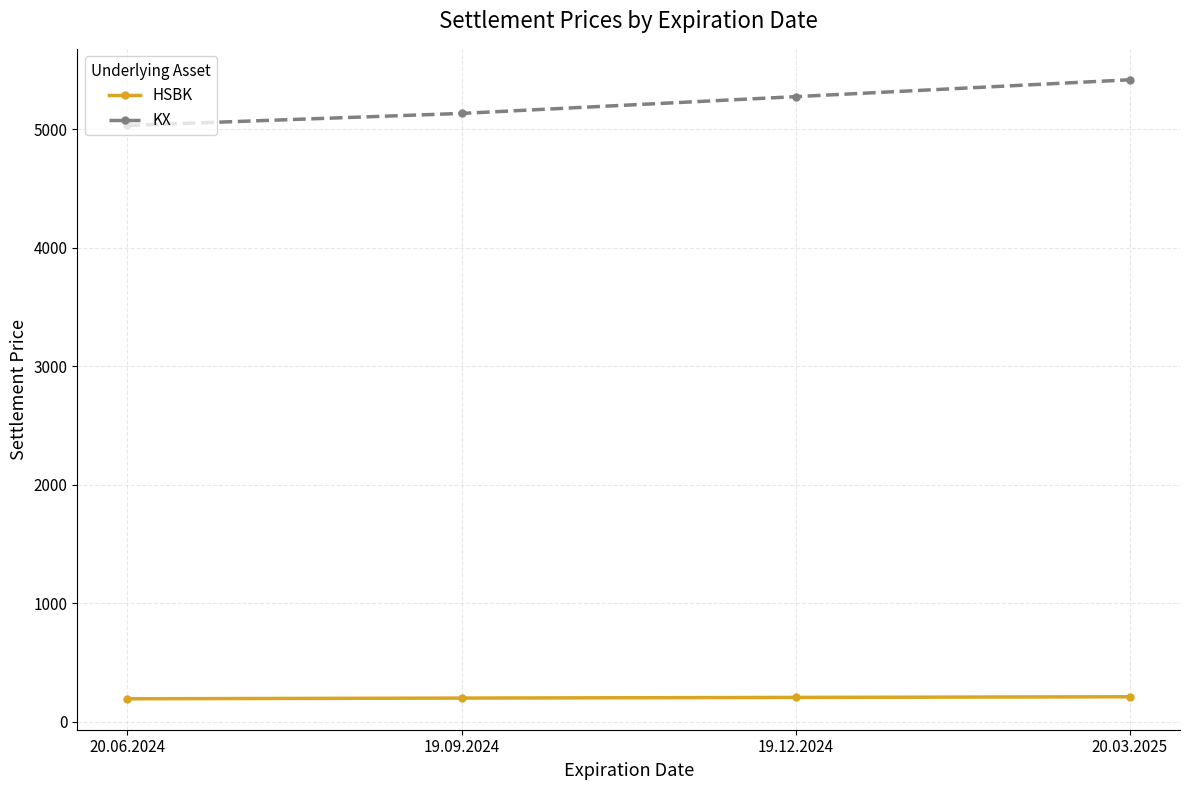

What is the greatest value displayed?

5418.5